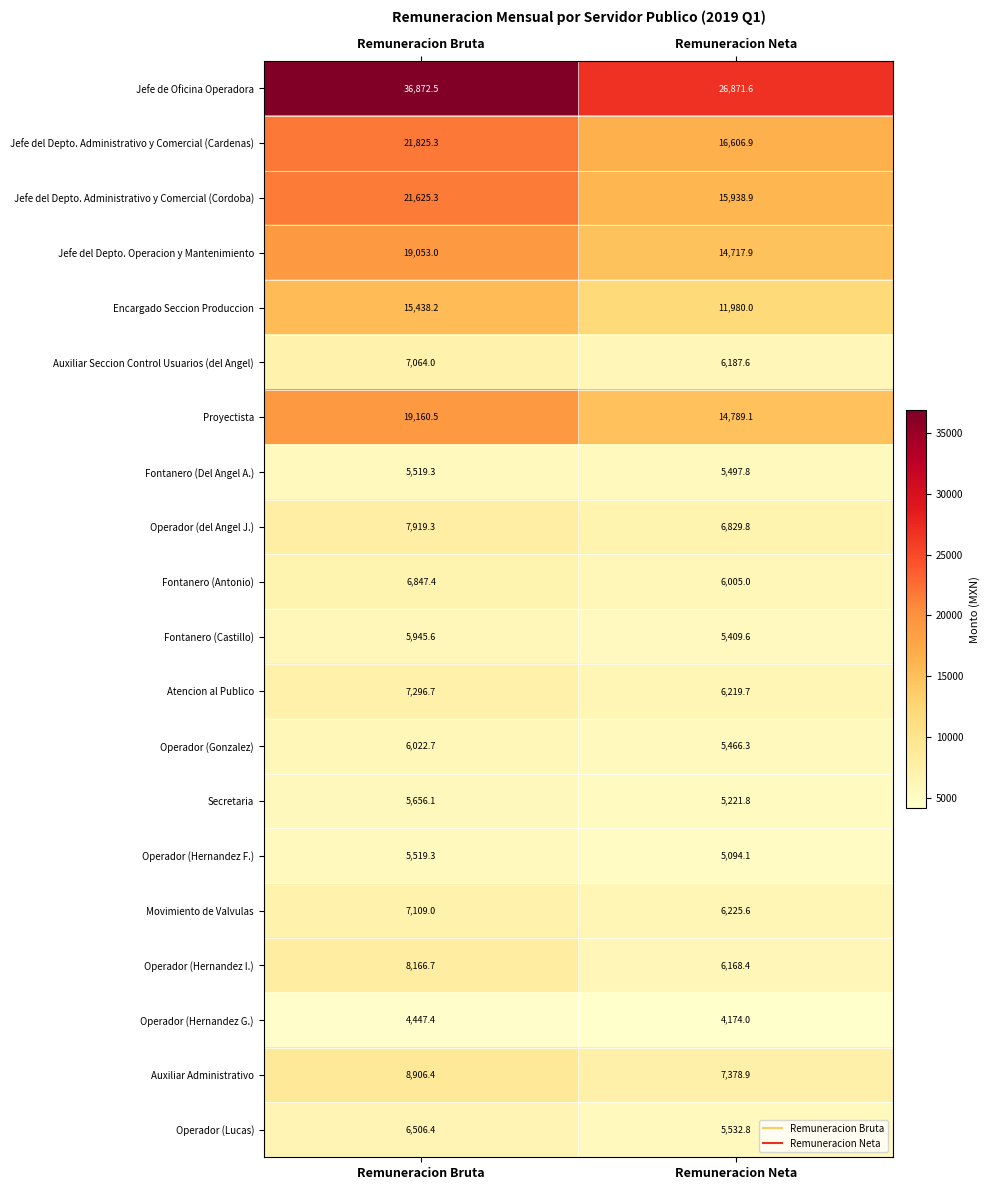

Read the Proyectista value at Remuneracion Bruta.

19160.5